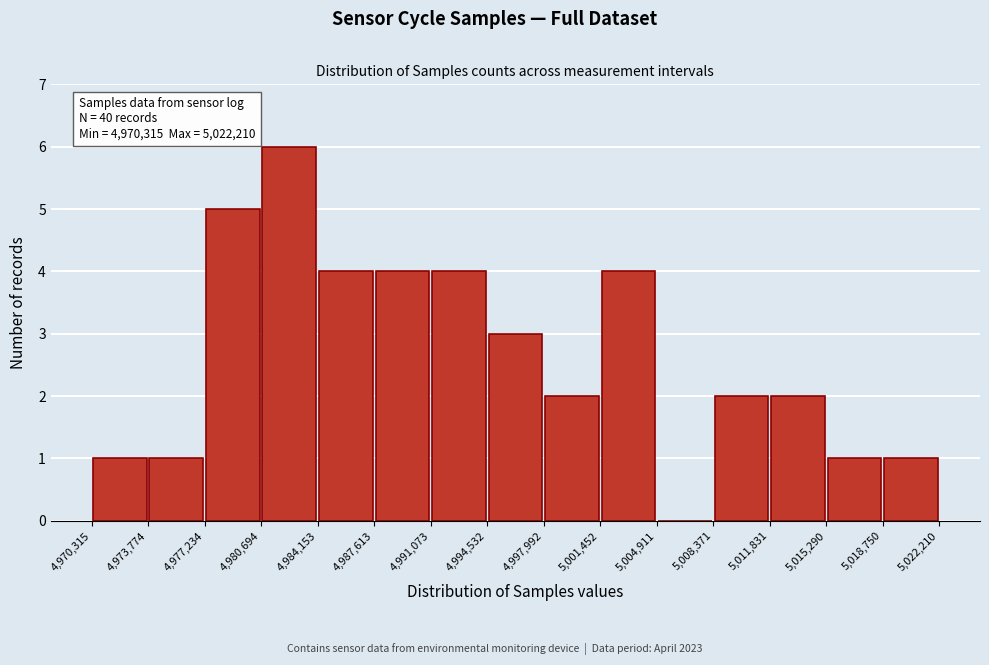

Over which range of the x-axis is the bar tallest?

4,980,694 to 4,984,153